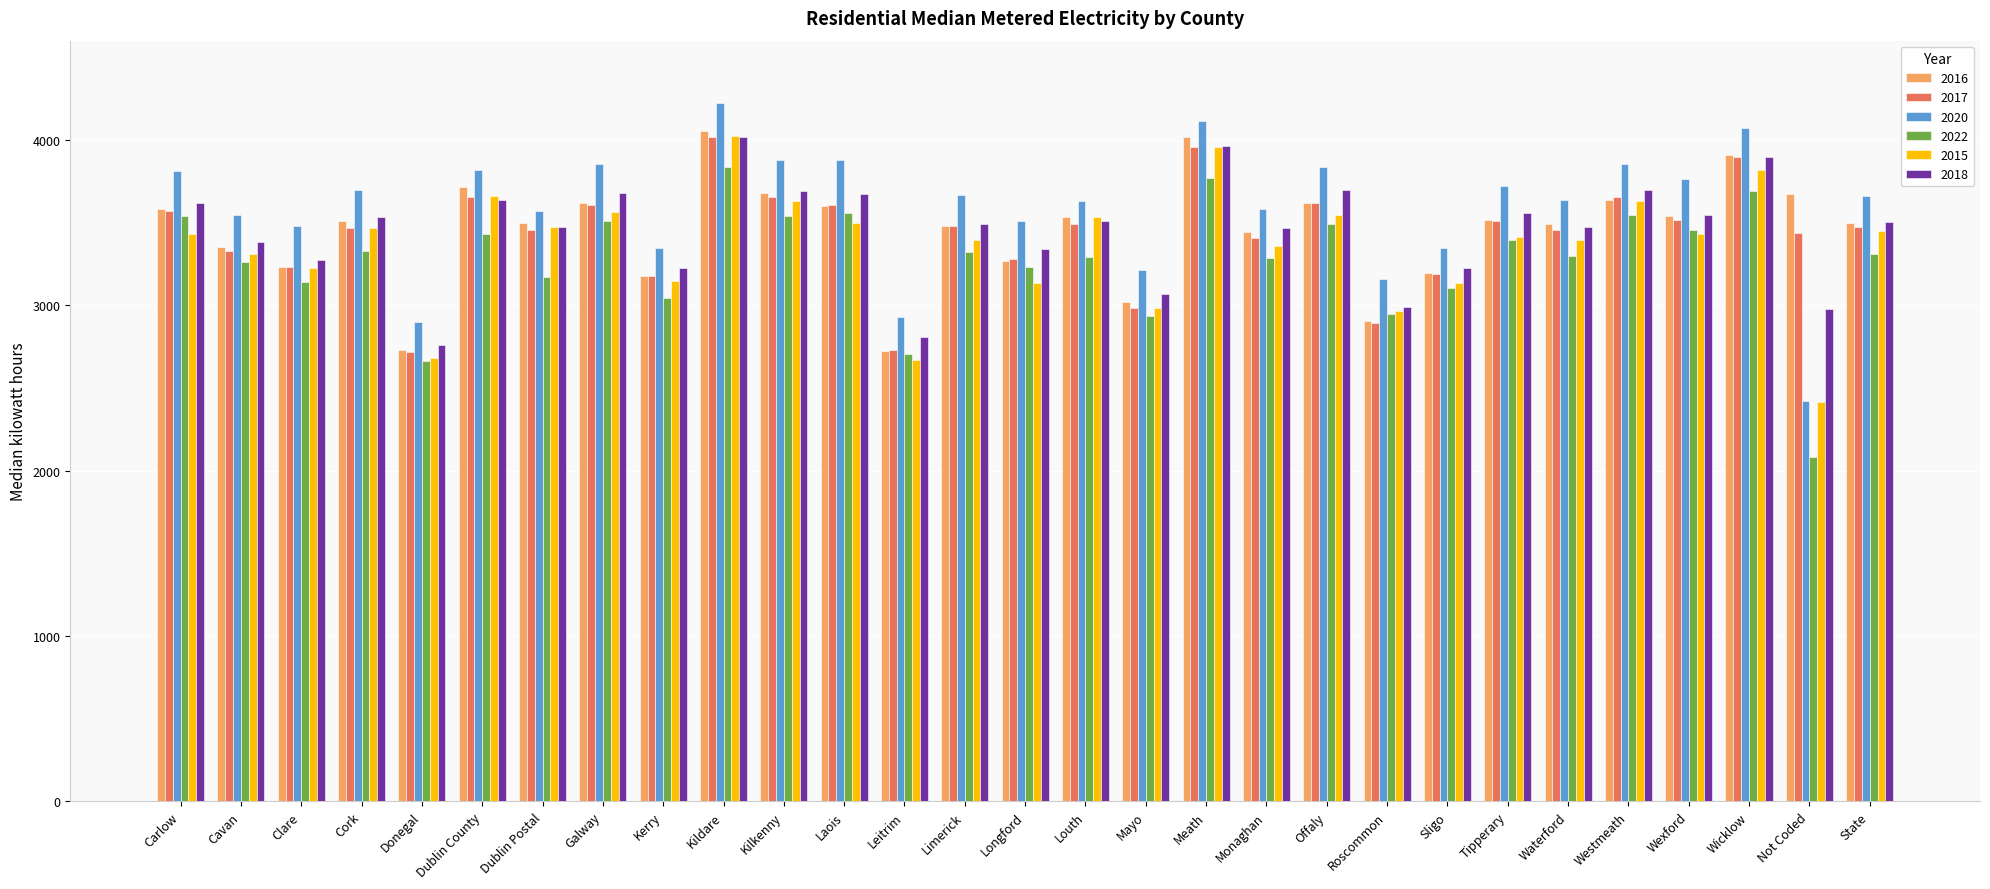

Is it true that 2016 equals 5159 at Mayo?

False